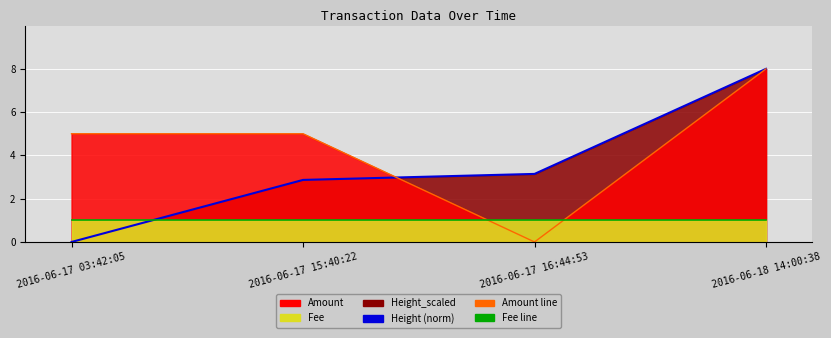

How many lines are shown in the chart?

3